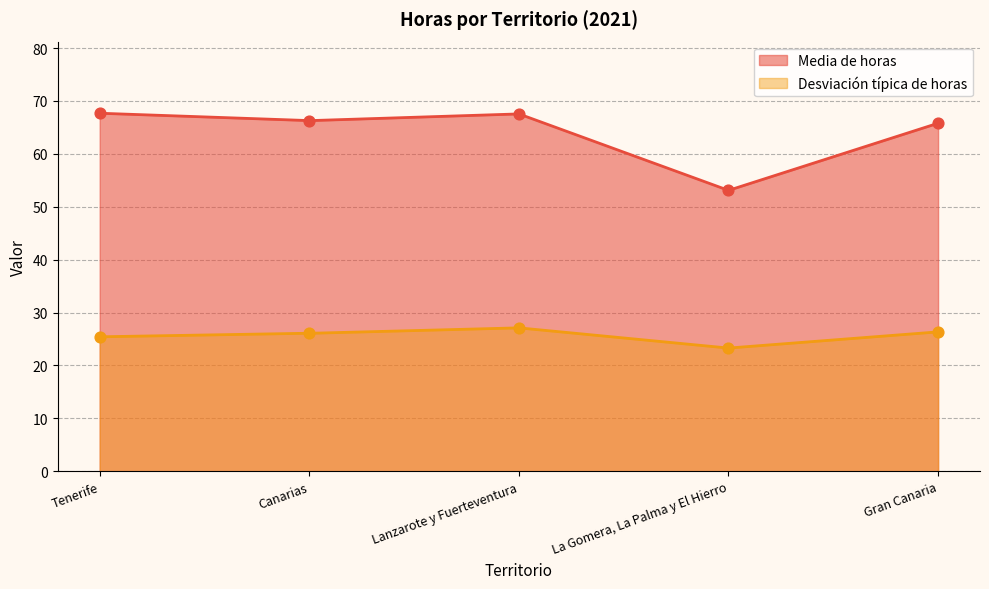

Which series contains the lowest Y value?

Desviación típica de horas